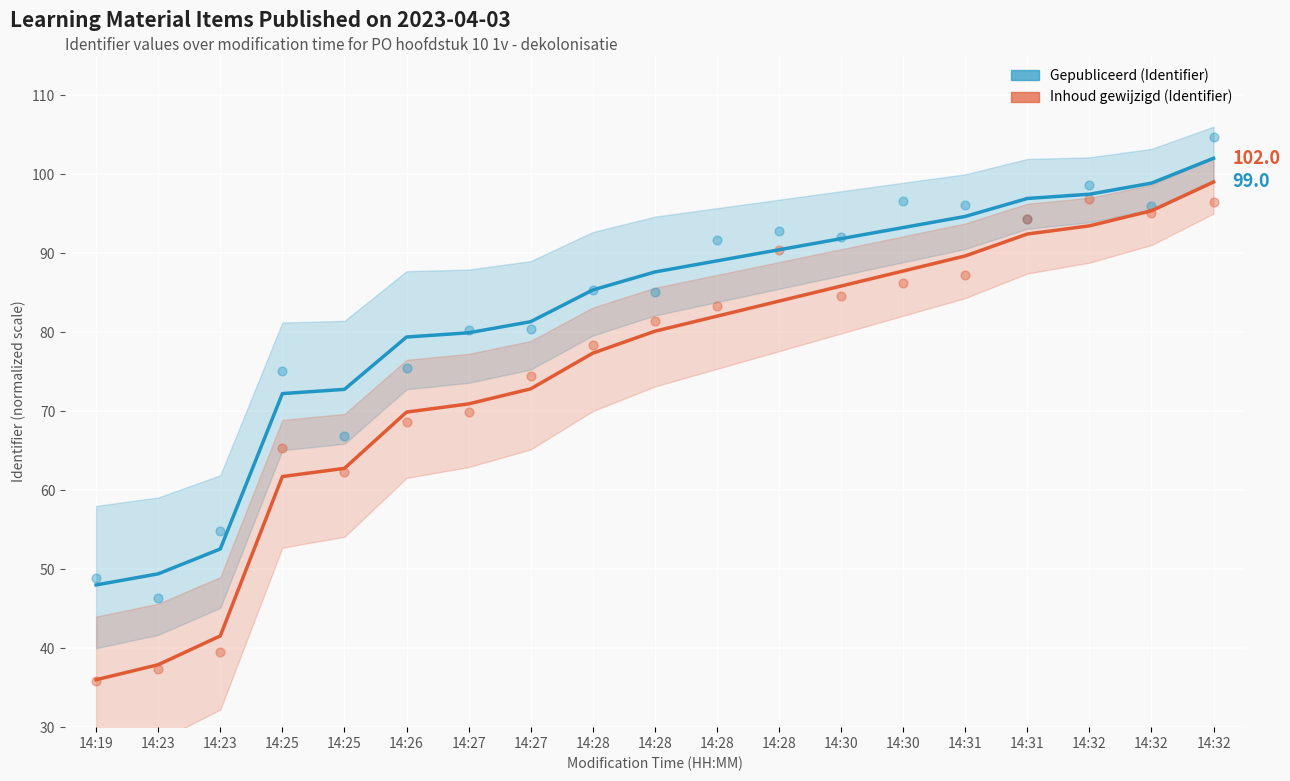

What are all the series names shown in the legend?

Gepubliceerd (Identifier), Inhoud gewijzigd (Identifier)